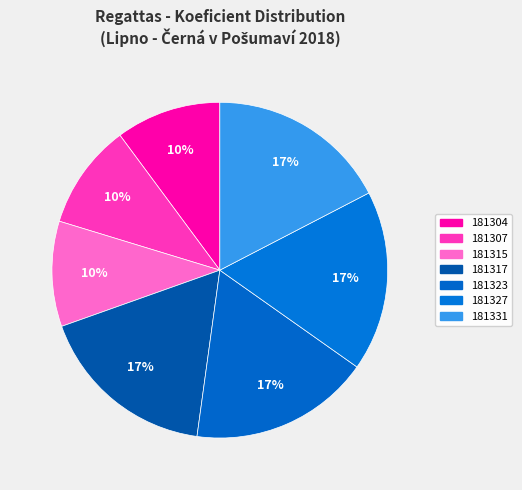

Rank the categories by value from lowest to highest.

181304, 181307, 181315, 181317, 181323, 181327, 181331